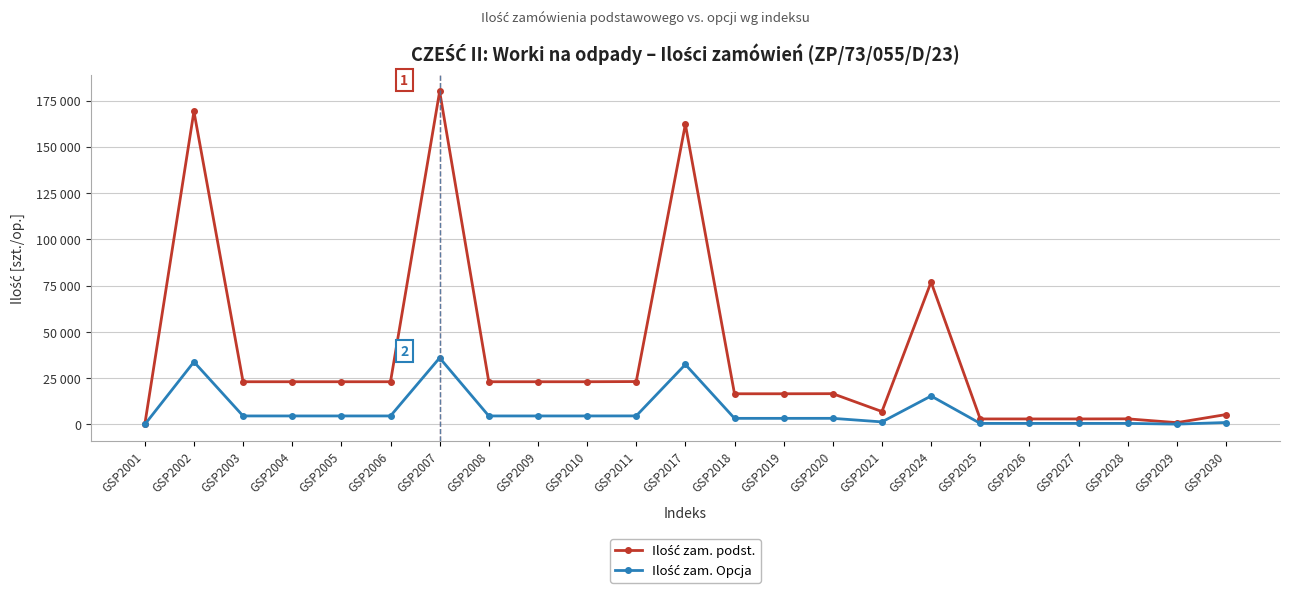

Reading left to right, what are all the values shown in this chart?

Ilość zam. podst.: 25	169165	23100	23100	23100	23100	179970	23100	23100	23100	23200	162175	16600	16600	16650	7000	76960	3000	3000	3000	3053	1008	5365
Ilość zam. Opcja: 5	33833	4620	4620	4620	4620	35994	4620	4620	4620	4640	32435	3320	3320	3330	1400	15392	600	600	600	600	200	1073